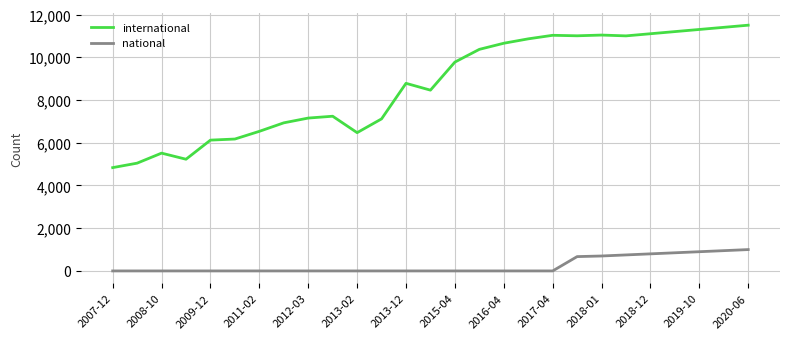

How many lines are shown in the chart?

2